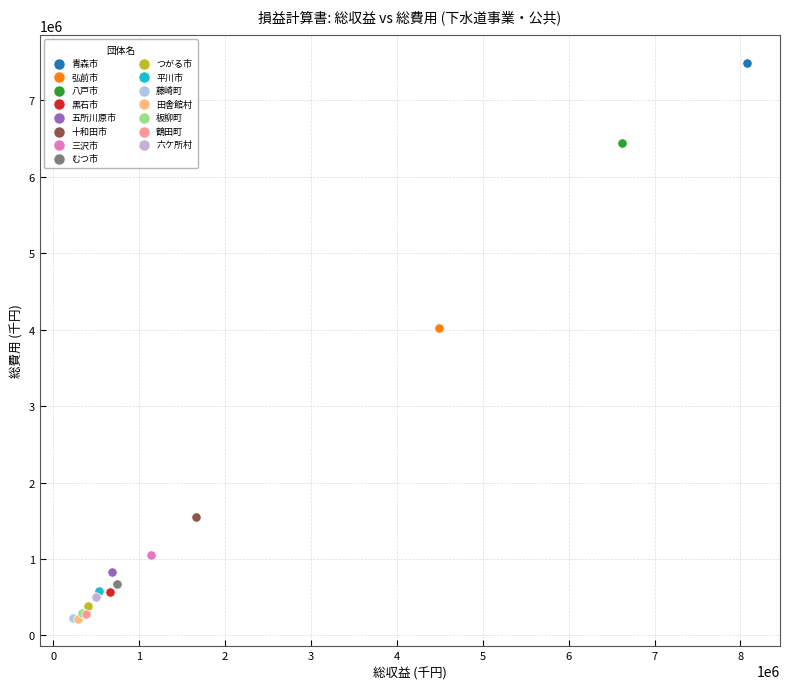

What are all the series names shown in the legend?

青森市, 弘前市, 八戸市, 黒石市, 五所川原市, 十和田市, 三沢市, むつ市, つがる市, 平川市, 藤崎町, 田舎館村, 板柳町, 鶴田町, 六ケ所村